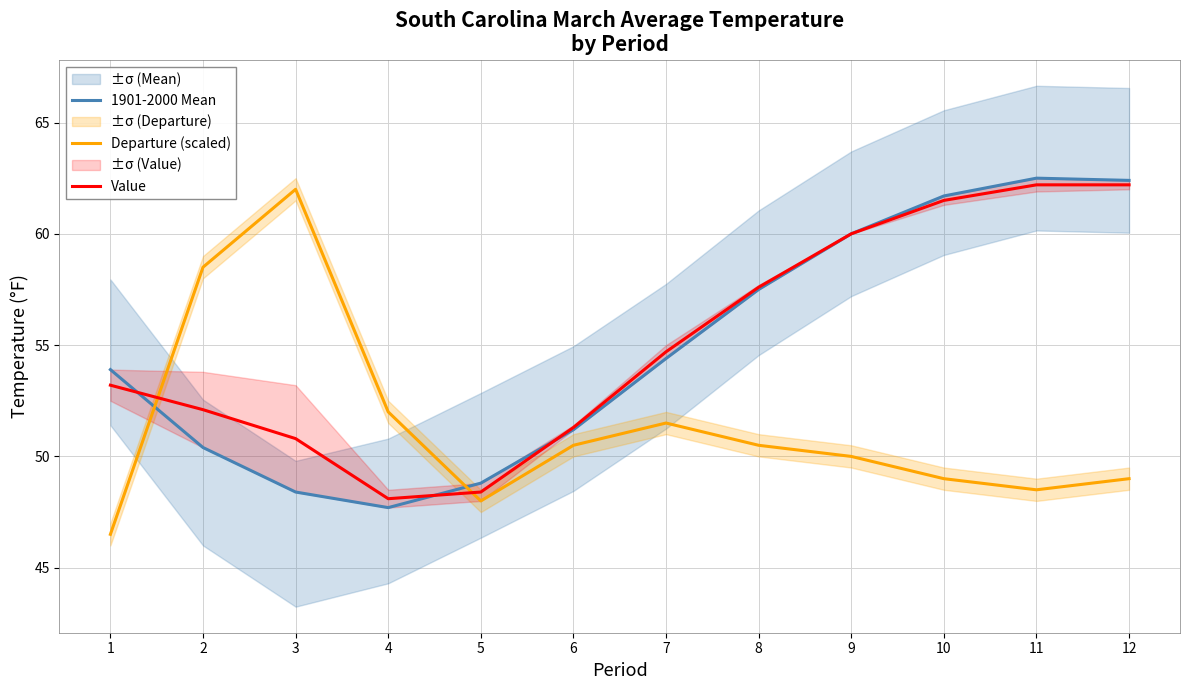

What is the difference between the maximum and minimum values in the Departure (scaled) series?

15.5